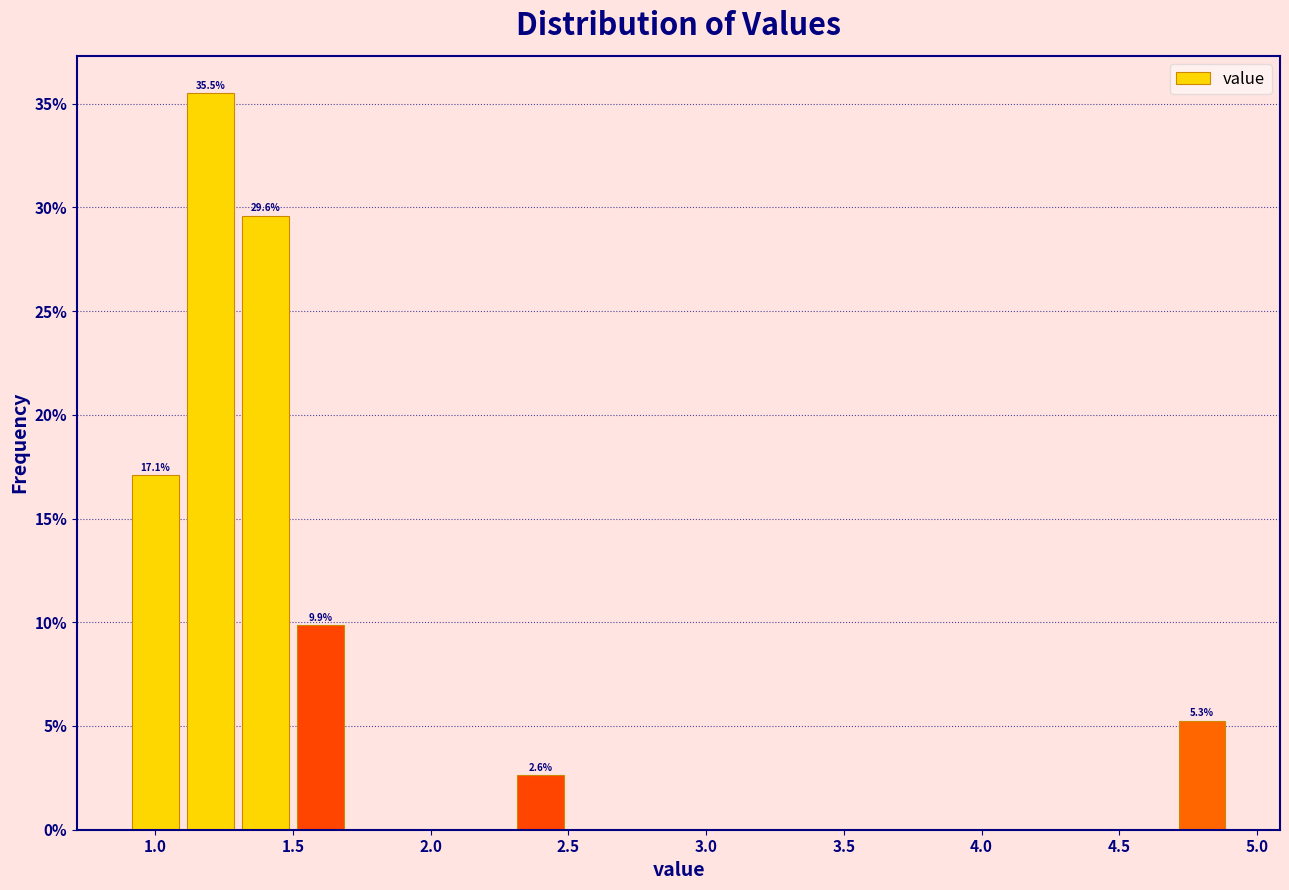

Over which range of the x-axis is the bar tallest?

1.1 to 1.3